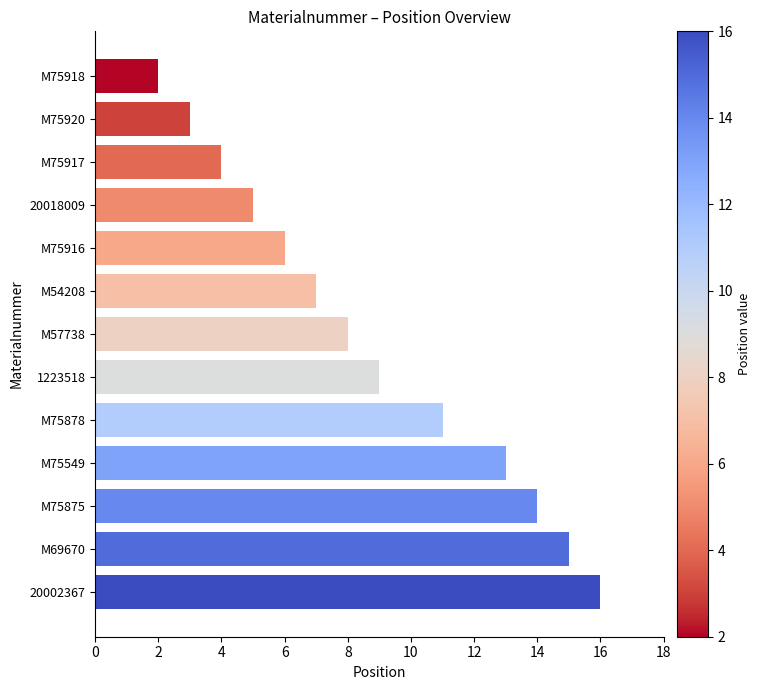

Is it true that the value at 1223518 is 9?

True